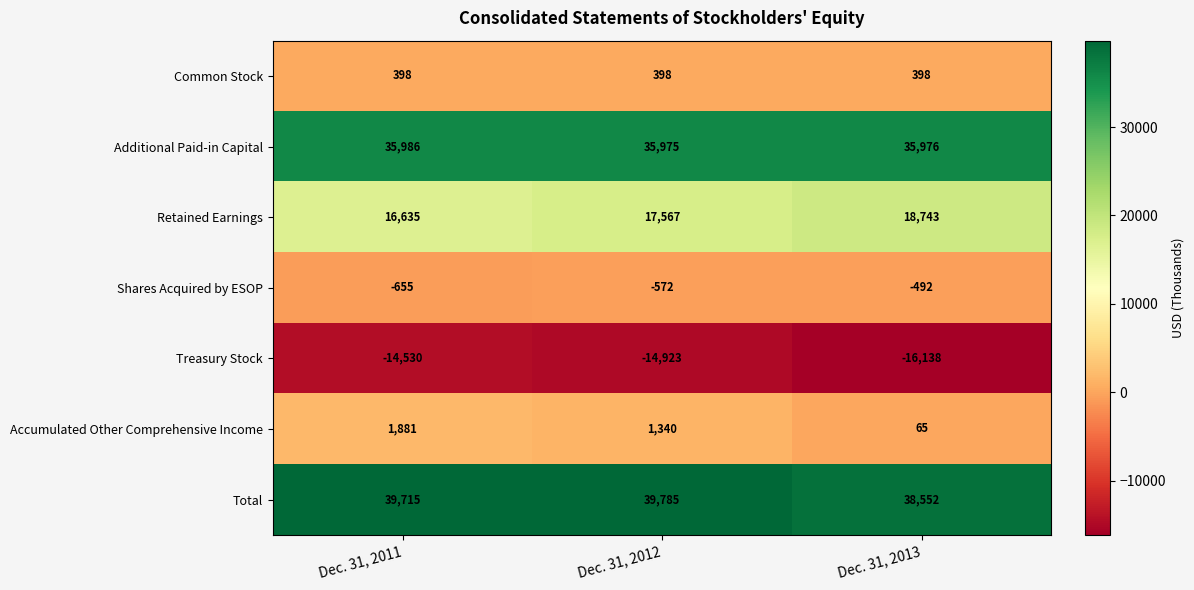

True or false: Total has a value of 38552 at Dec. 31, 2013.

True